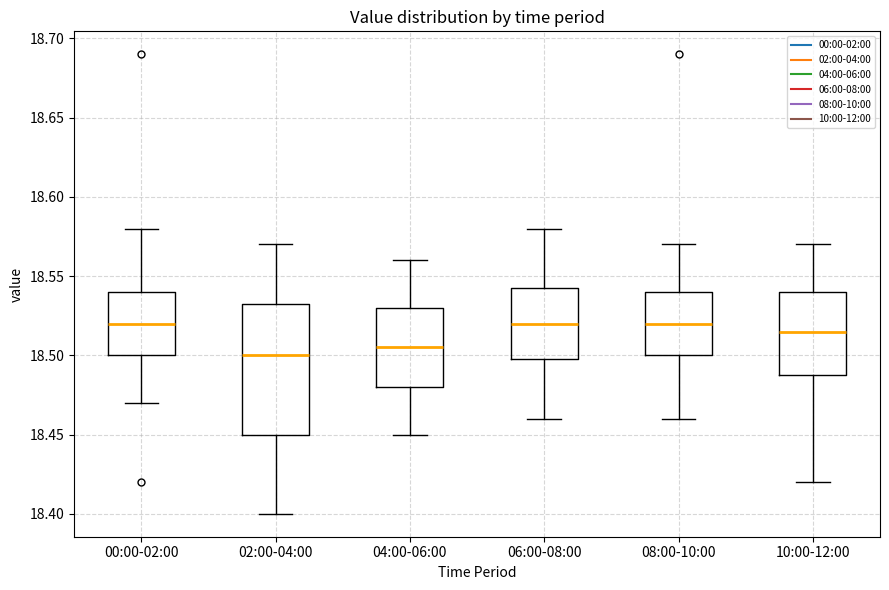

Which box is the tallest, from its lower edge to its upper edge?

02:00-04:00